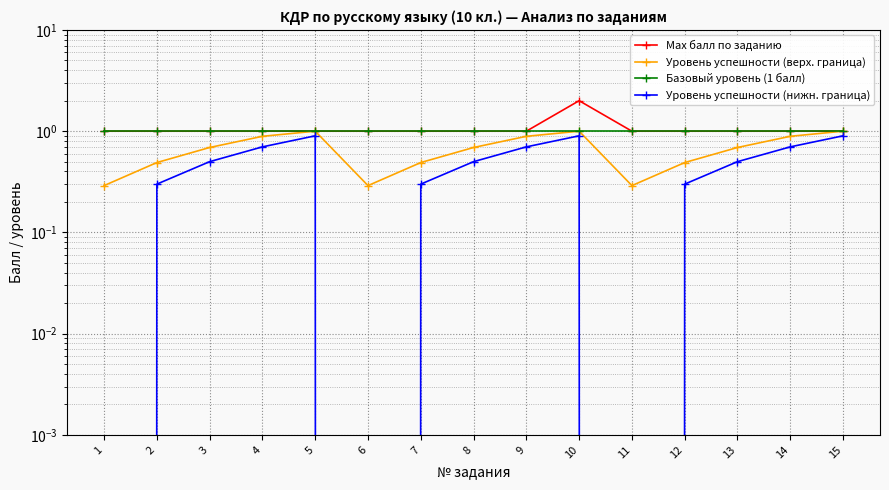

Read the Уровень успешности (верх. граница) value at 9.

0.9